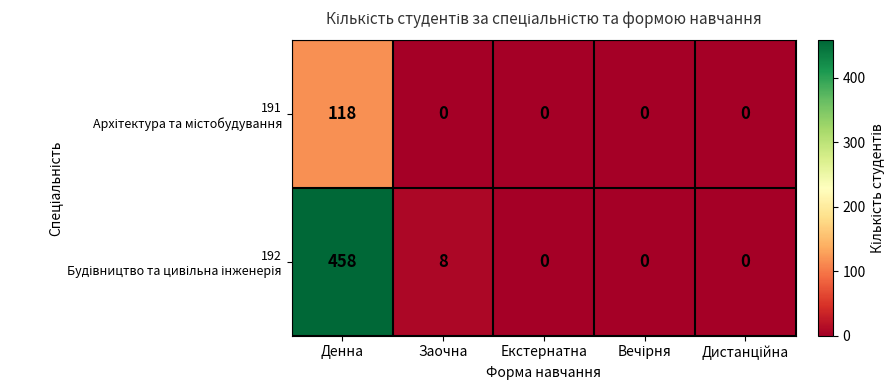

How many categories are shown in the chart?

5